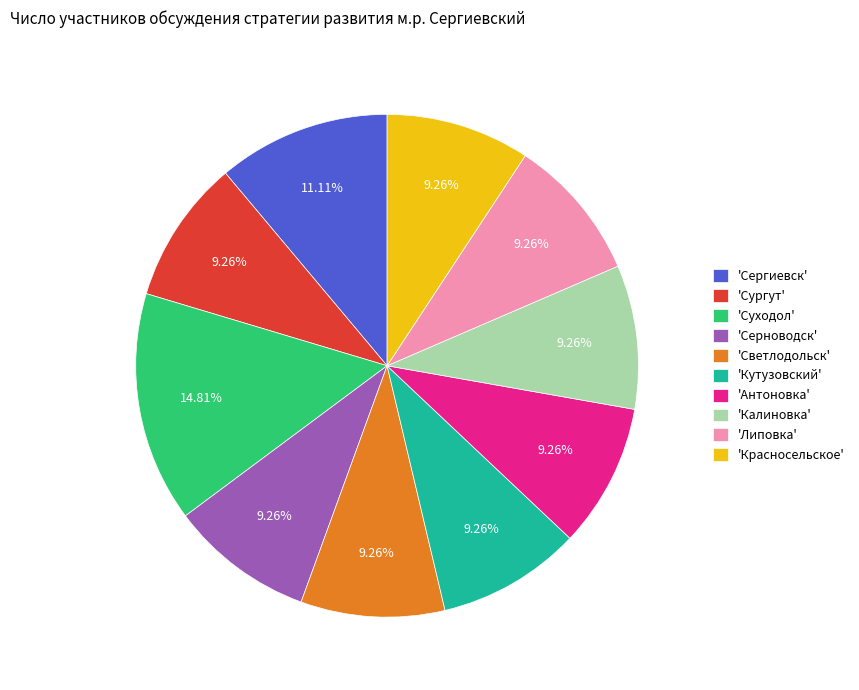

To the nearest percent, what is the average slice percentage?

10%